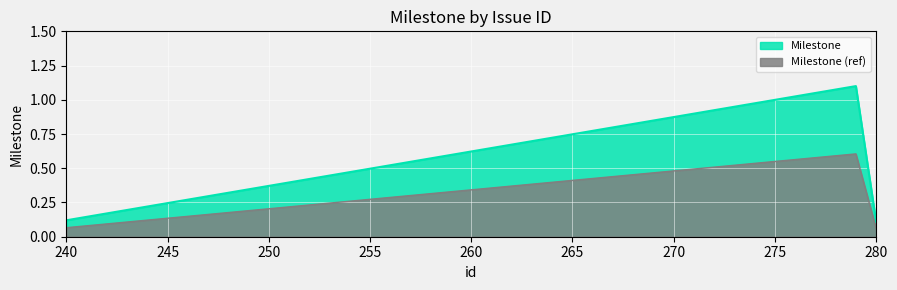

How many lines are shown in the chart?

2